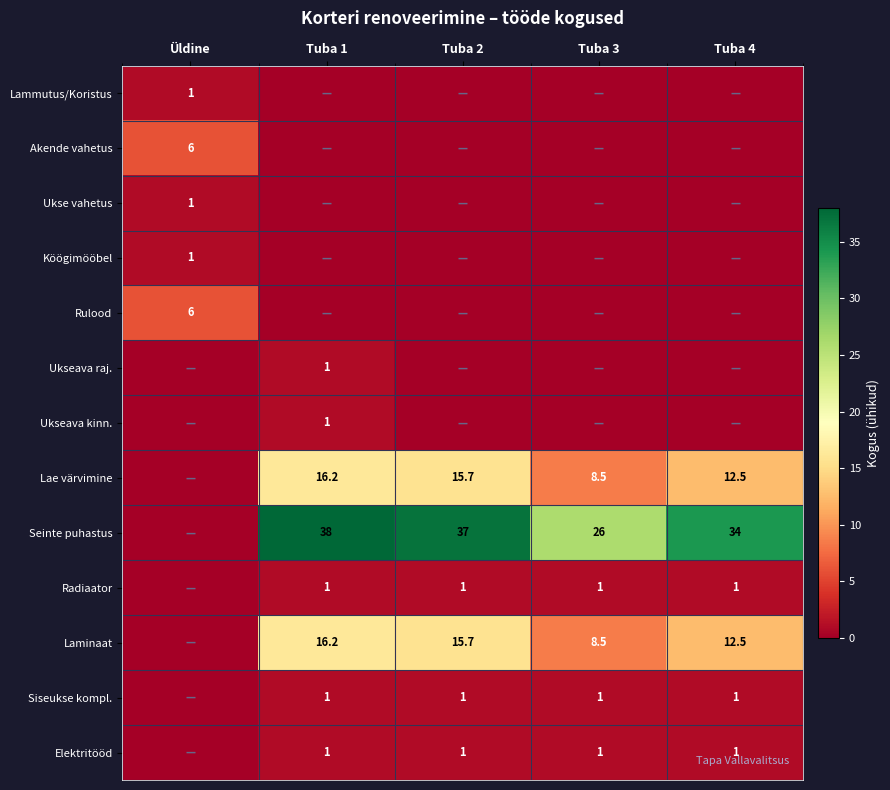

What is the maximum value shown in the chart?

38.0